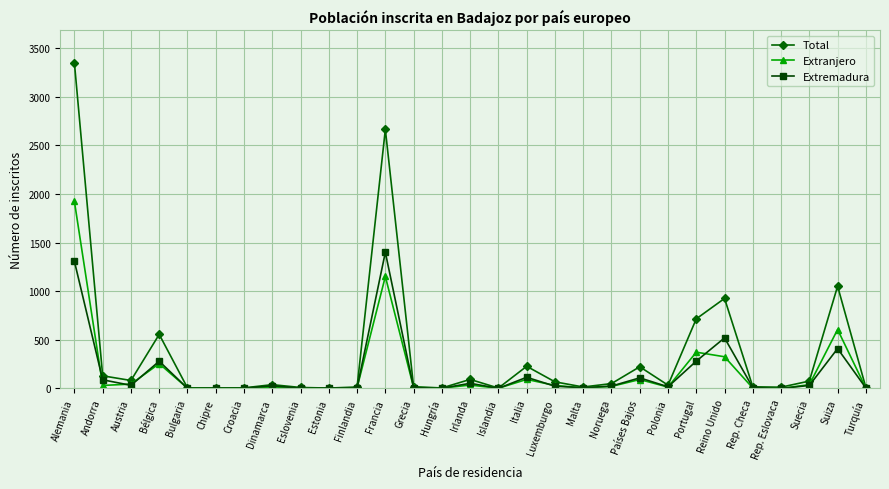

Which label corresponds to the largest value in the chart?

Alemania